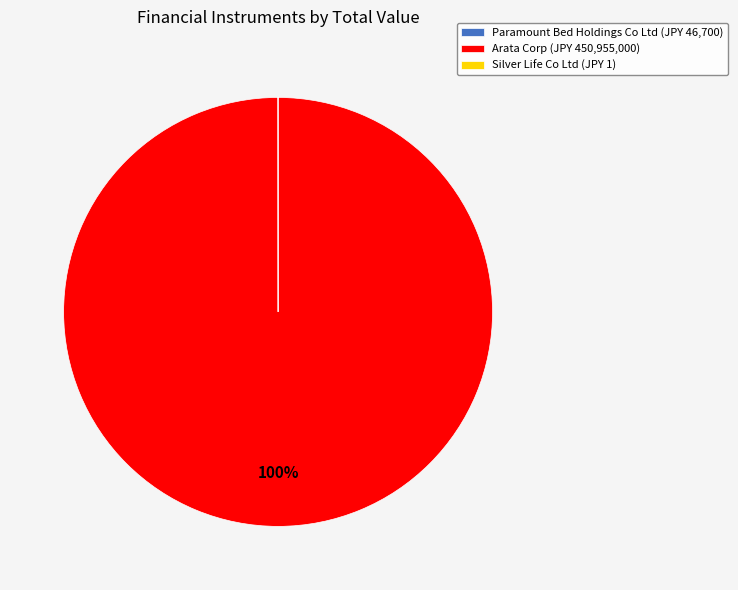

The Arata Corp (JPY 450,955,000) slice represents 100% of the pie. True or false?

True